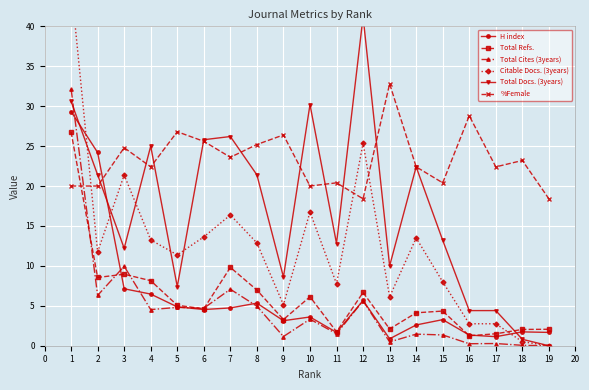

What is the maximum value for %Female?

32.8